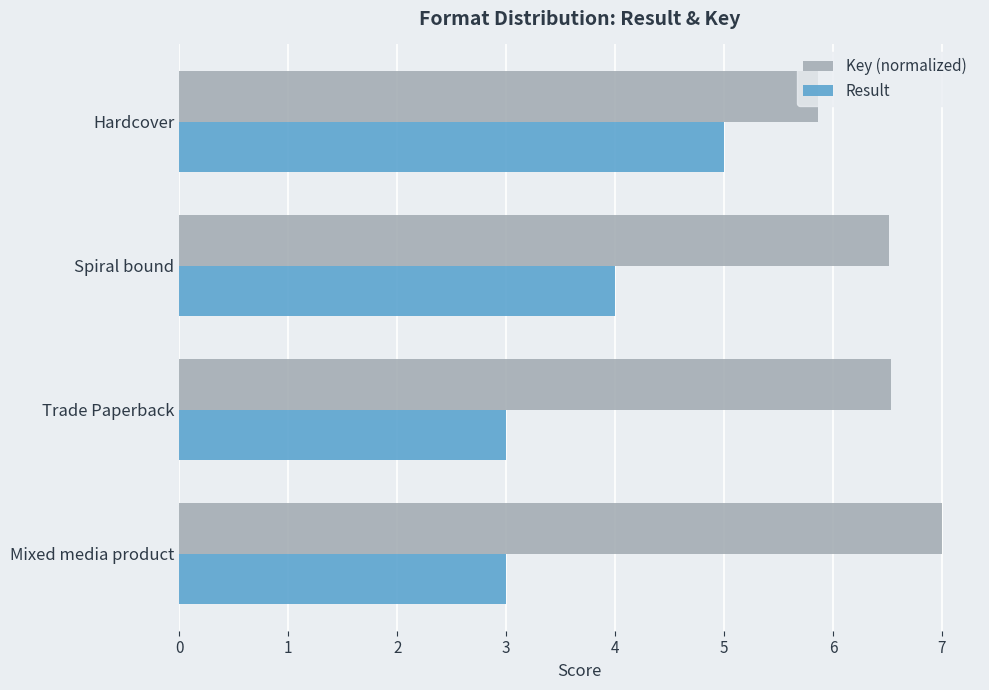

Which series changed the most between Mixed media product and Hardcover?

Result